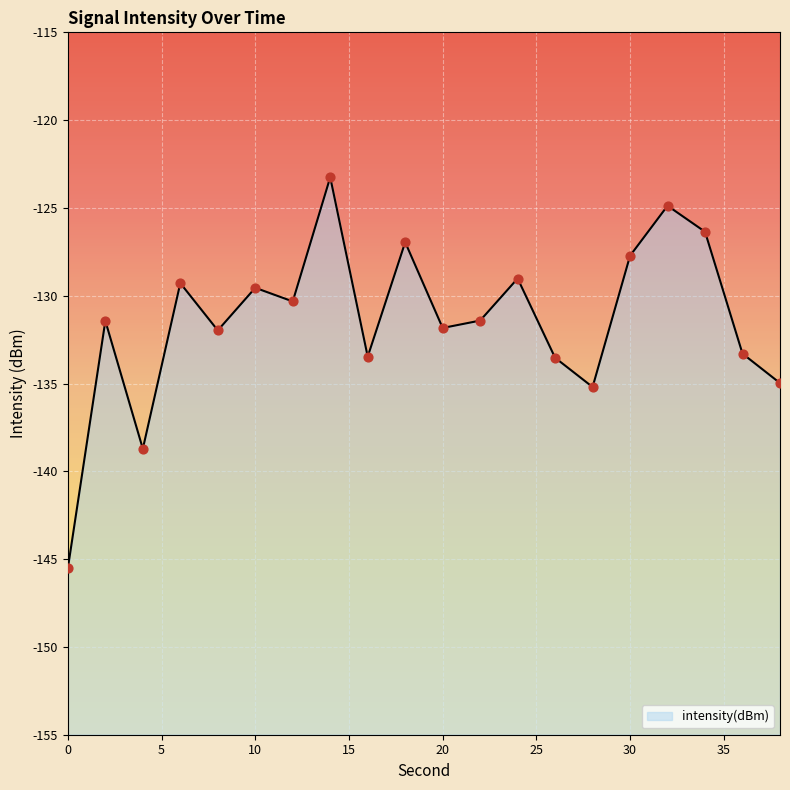

Between 20 and 12, which is larger?

12